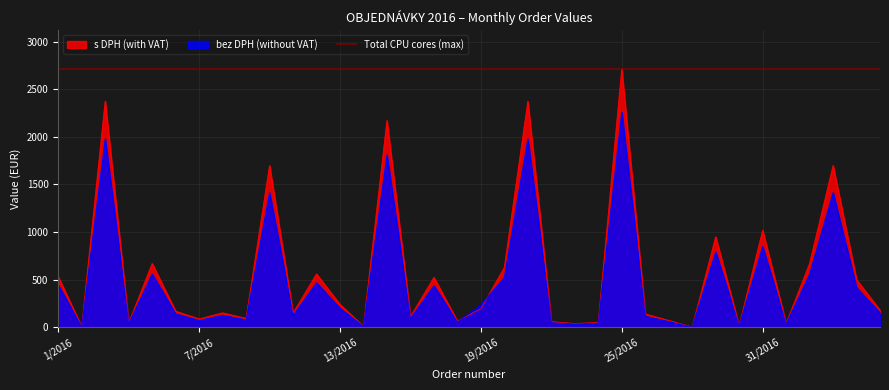

What is the minimum value shown in the chart?

2.6